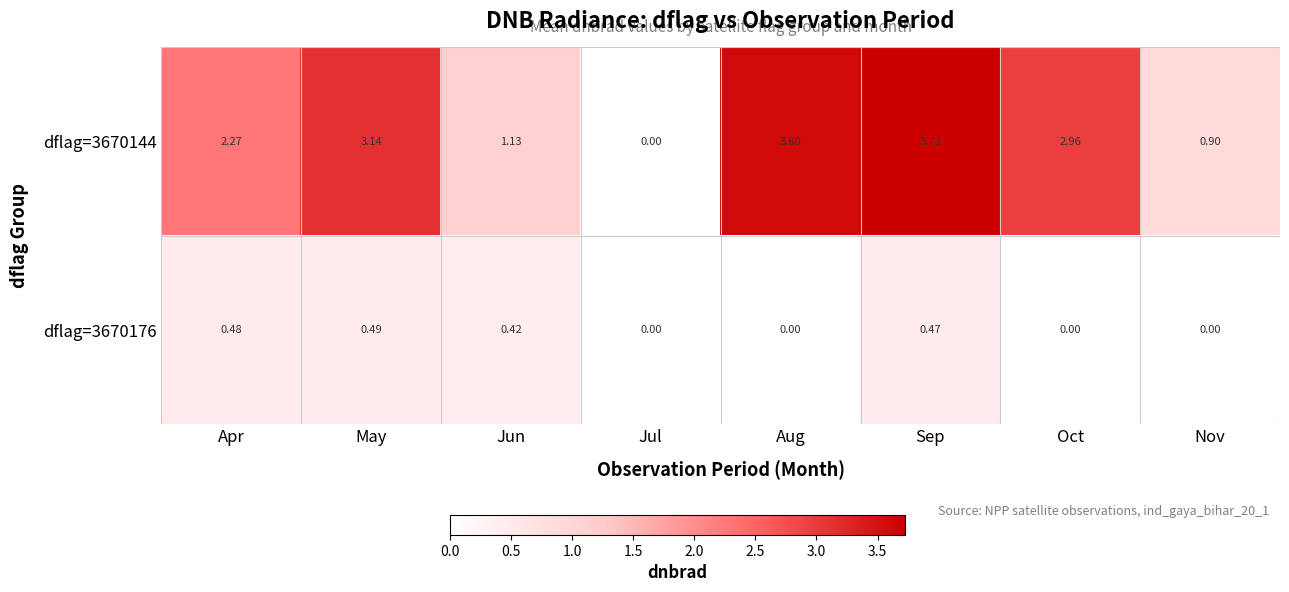

At which category is the sum across all series the highest?

Sep